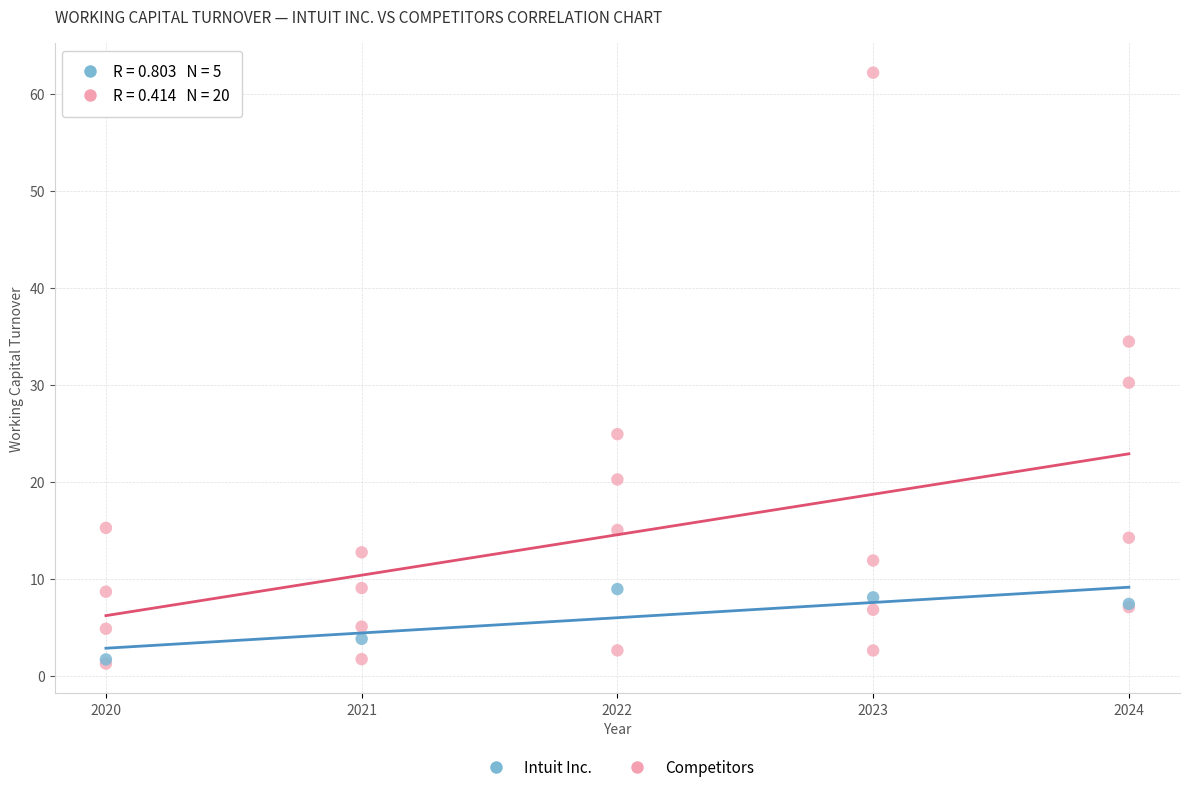

What are all the series names shown in the legend?

Intuit Inc., Competitors